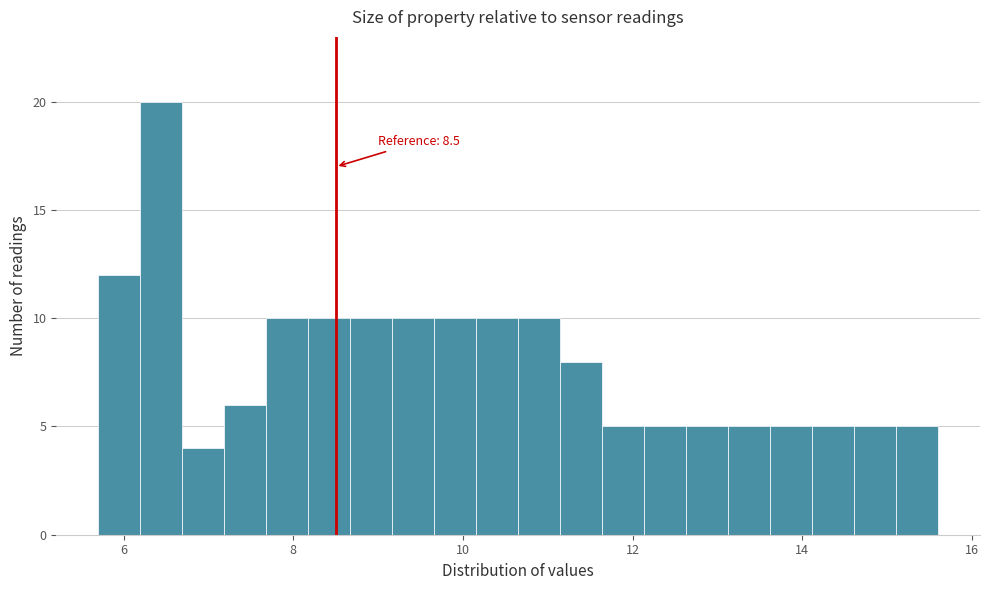

Read against the x-axis, roughly where is the centre of the tallest bar?

6.4